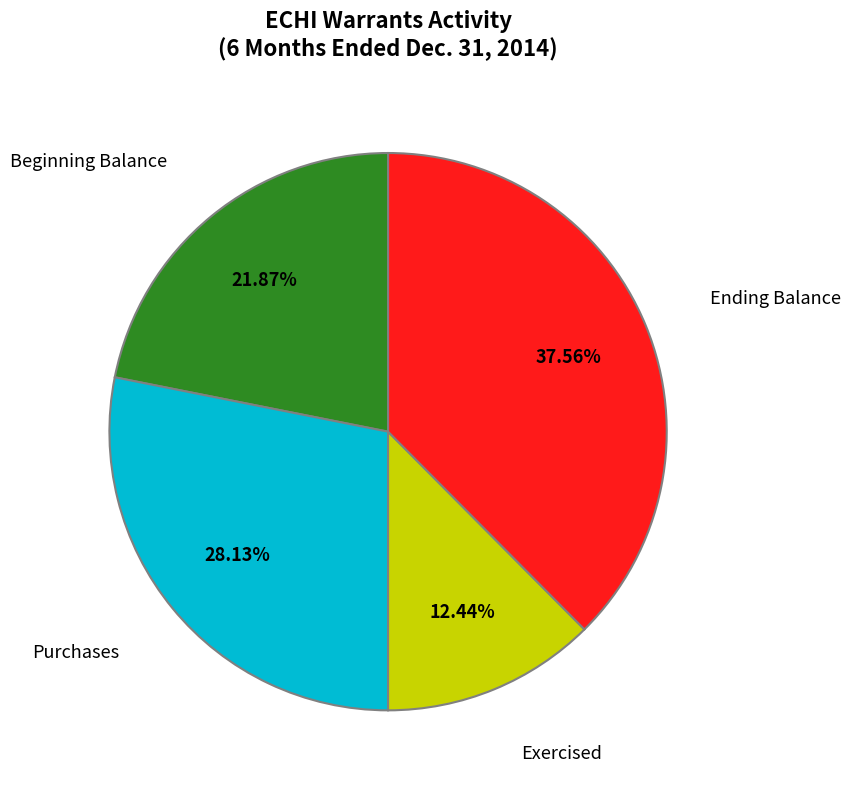

Rank the categories by value from highest to lowest.

Ending Balance, Purchases, Beginning Balance, Exercised